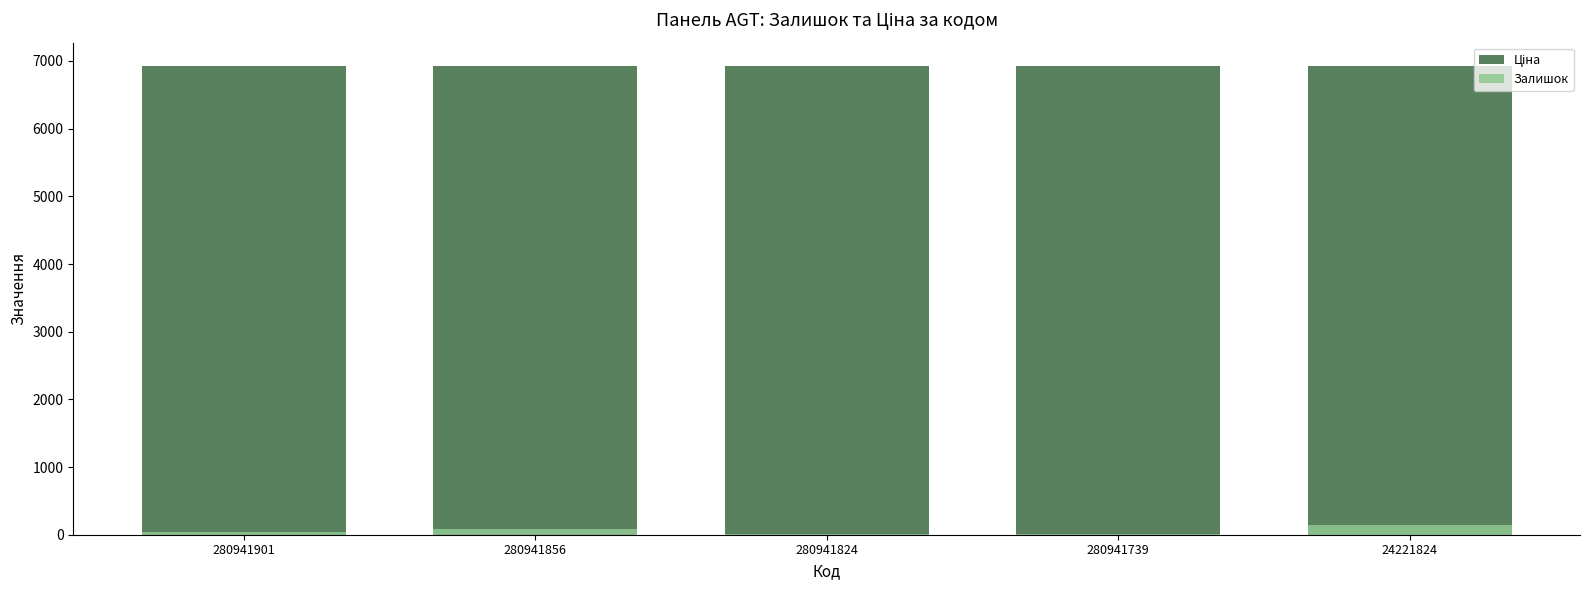

Which series has the largest total across all categories?

Ціна